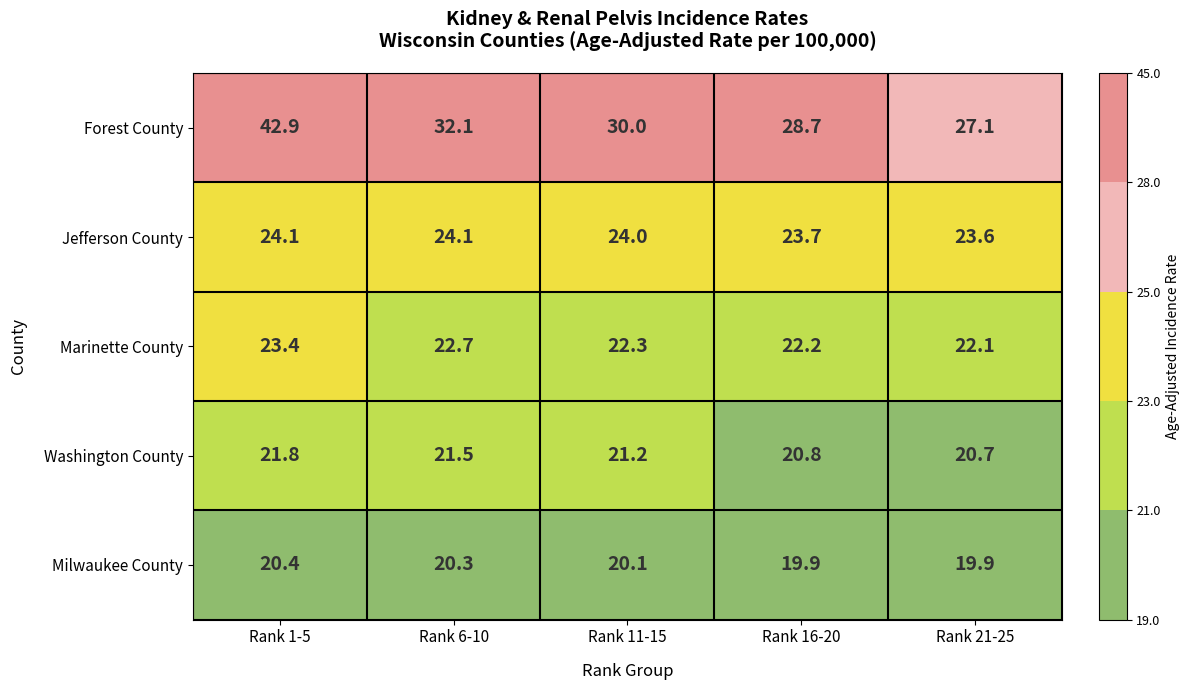

Which series has the widest spread of values?

Forest County